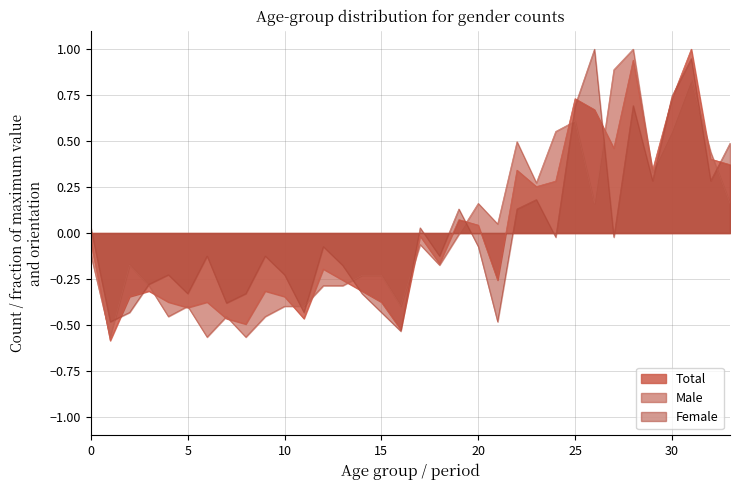

Reading left to right, extract all data points from this chart.

Total: 0=-0.0	1=-0.6	2=-0.3	3=-0.3	4=-0.4	5=-0.4	6=-0.4	7=-0.5	8=-0.5	9=-0.3	10=-0.3	11=-0.5	12=-0.2	13=-0.3	14=-0.3	15=-0.4	16=-0.5	17=-0.0	18=-0.2	19=0.1	20=0.0	21=-0.3	22=0.3	23=0.3	24=0.3	25=0.7	26=0.7	27=0.5	28=0.9	29=0.3	30=0.7	31=1.0	32=0.4	33=0.4
Male: 0=-0.1	1=-0.6	2=-0.2	3=-0.3	4=-0.5	5=-0.4	6=-0.6	7=-0.5	8=-0.6	9=-0.5	10=-0.4	11=-0.4	12=-0.3	13=-0.3	14=-0.2	15=-0.2	16=-0.4	17=-0.1	18=-0.2	19=-0.0	20=0.2	21=0.0	22=0.5	23=0.3	24=0.6	25=0.6	26=0.2	27=0.9	28=1.0	29=0.3	30=0.6	31=0.8	32=0.4	33=0.2
Female: 0=0.0	1=-0.5	2=-0.4	3=-0.3	4=-0.2	5=-0.3	6=-0.1	7=-0.4	8=-0.3	9=-0.1	10=-0.2	11=-0.4	12=-0.1	13=-0.2	14=-0.3	15=-0.4	16=-0.5	17=0.0	18=-0.1	19=0.1	20=-0.1	21=-0.5	22=0.1	23=0.2	24=-0.0	25=0.7	26=1.0	27=-0.0	28=0.7	29=0.3	30=0.7	31=0.9	32=0.3	33=0.5